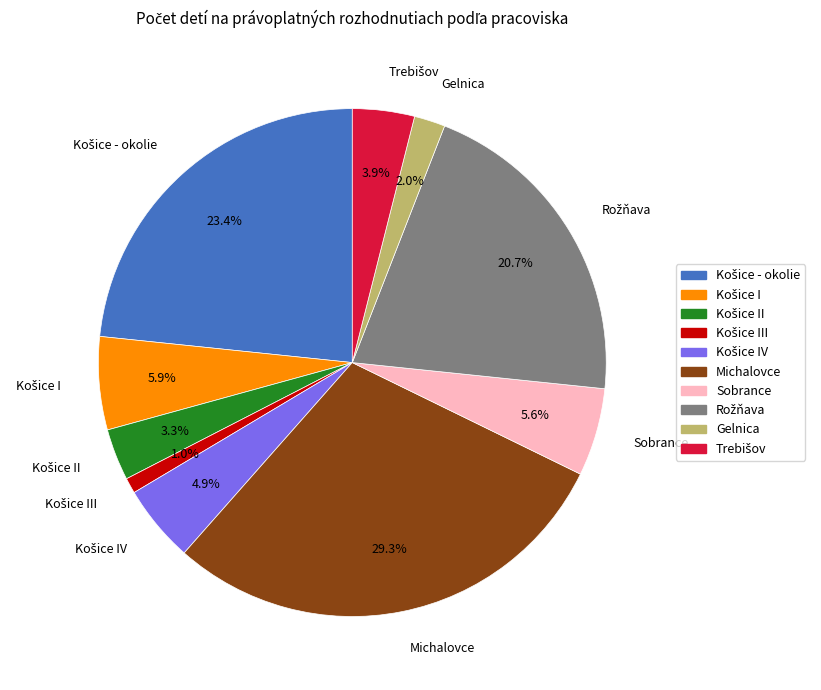

Does any single category account for the majority?

No